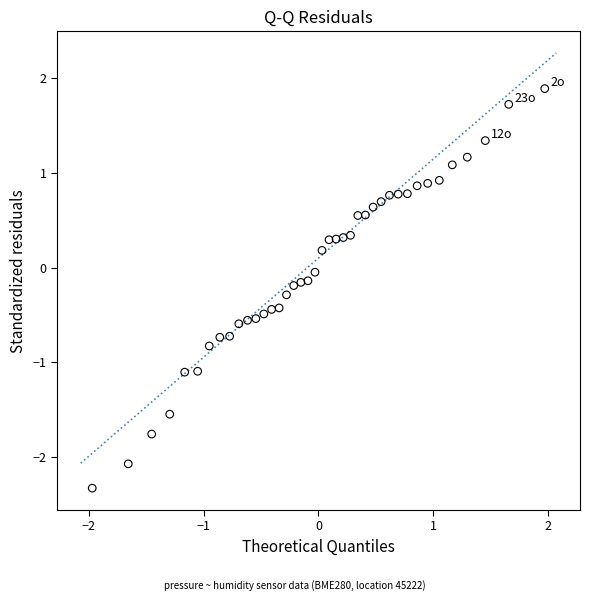

What is the range of X values (max minus min)?

3.9